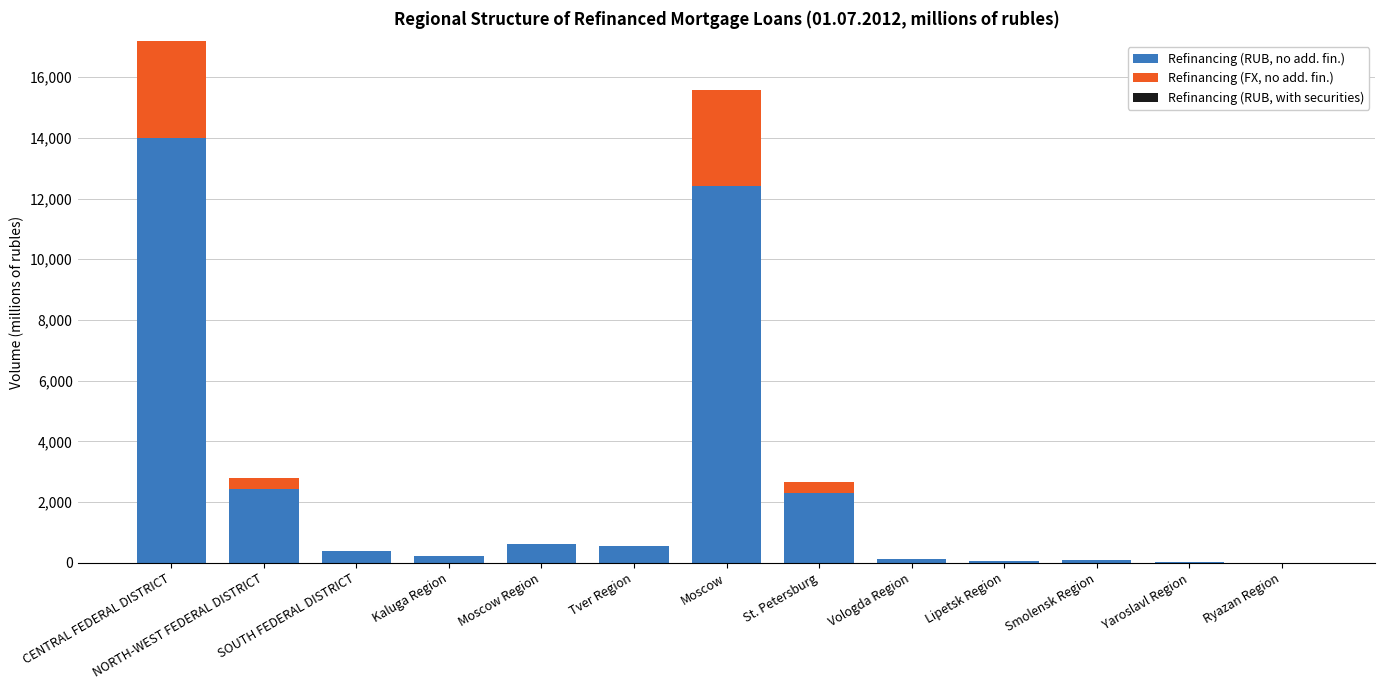

At which label does Refinancing (RUB, no add. fin.) reach its peak?

CENTRAL FEDERAL DISTRICT